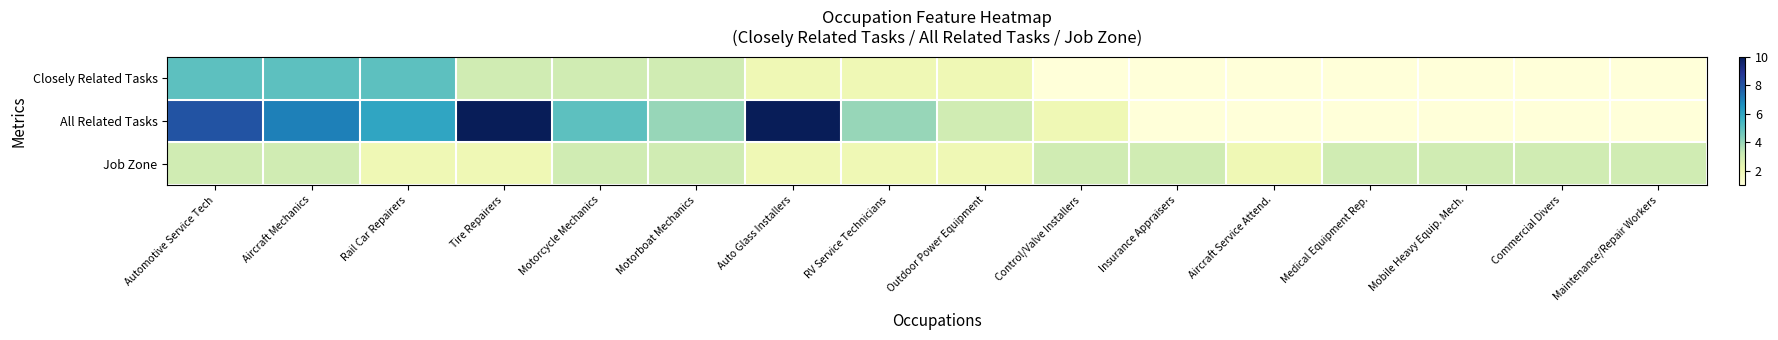

Between Rail Car Repairers and Auto Glass Installers, which series saw the biggest shift?

All Related Tasks